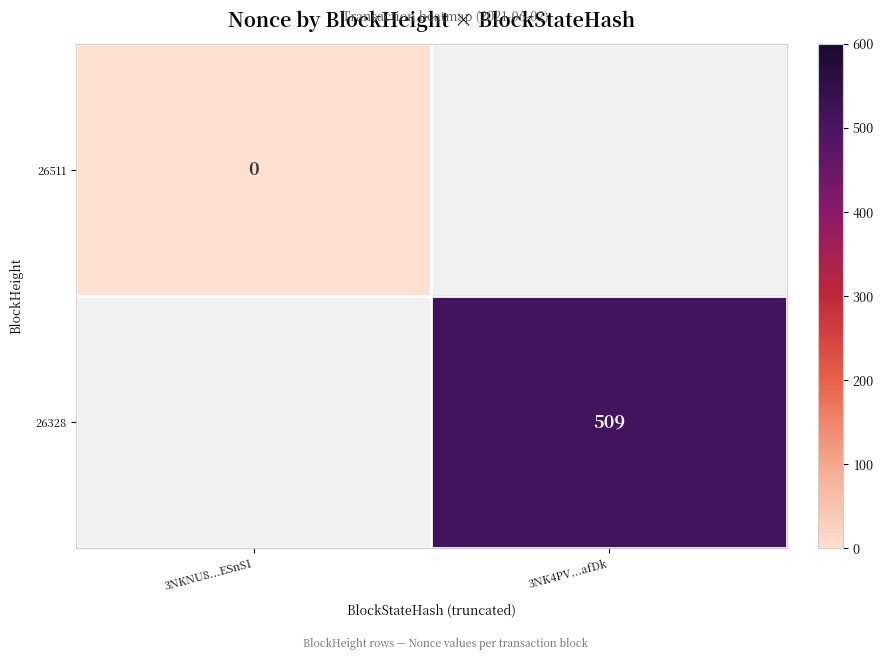

The value of 26328 at 3NK4PV...afDk is 262.0. True or false?

False